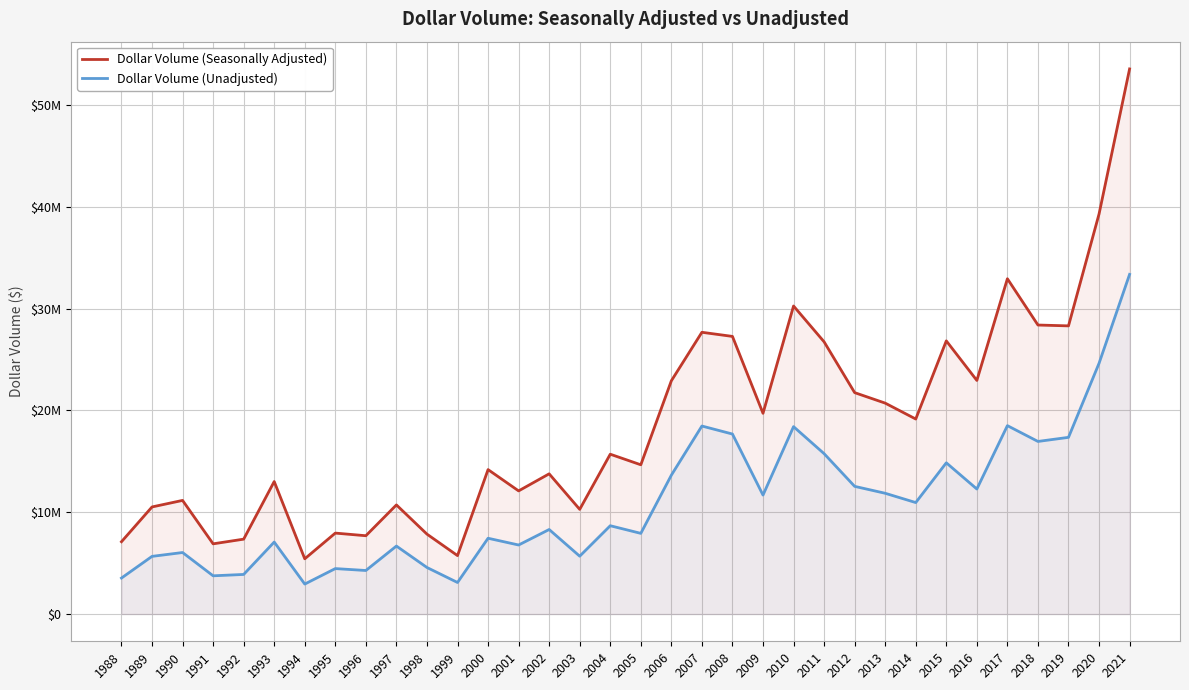

What is the value of the Dollar Volume (Seasonally Adjusted) point at the 28th from the left?

26841249